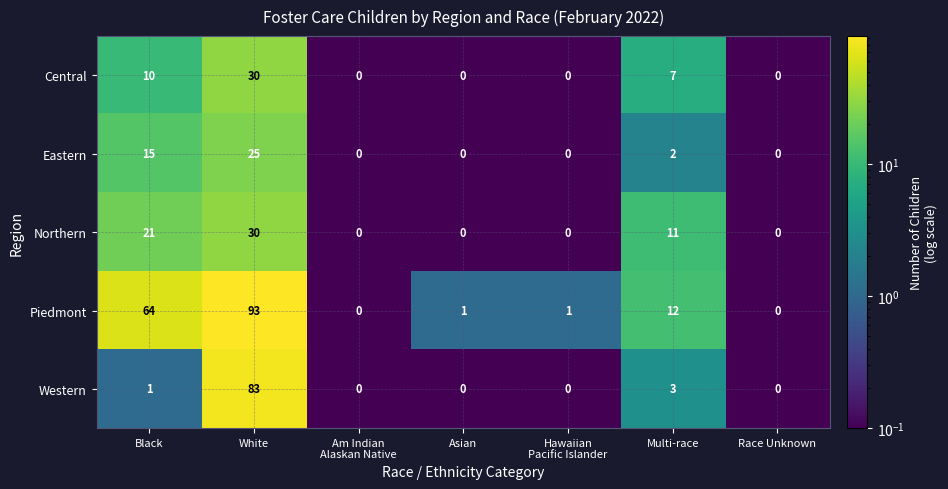

At how many categories does at least one series exceed 17?

2